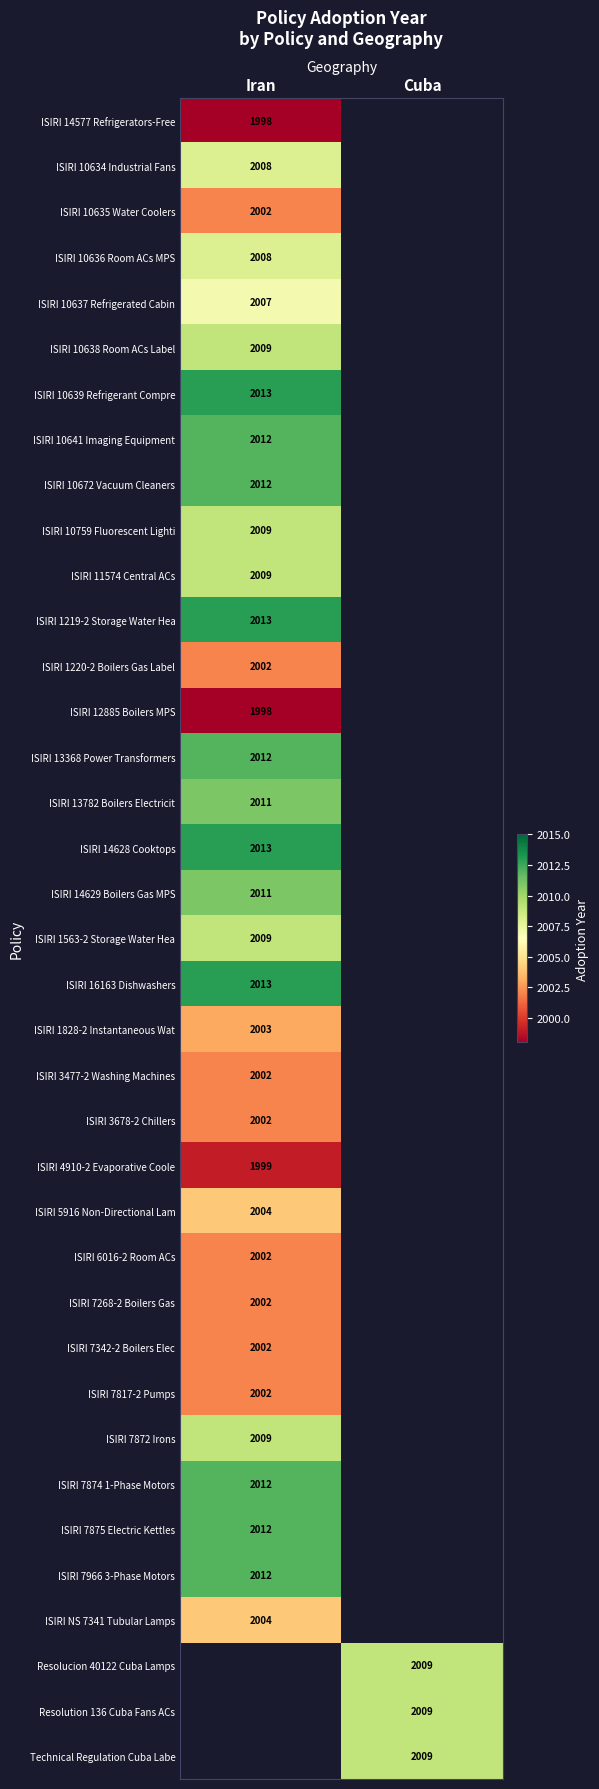

How many categories are shown in the chart?

2